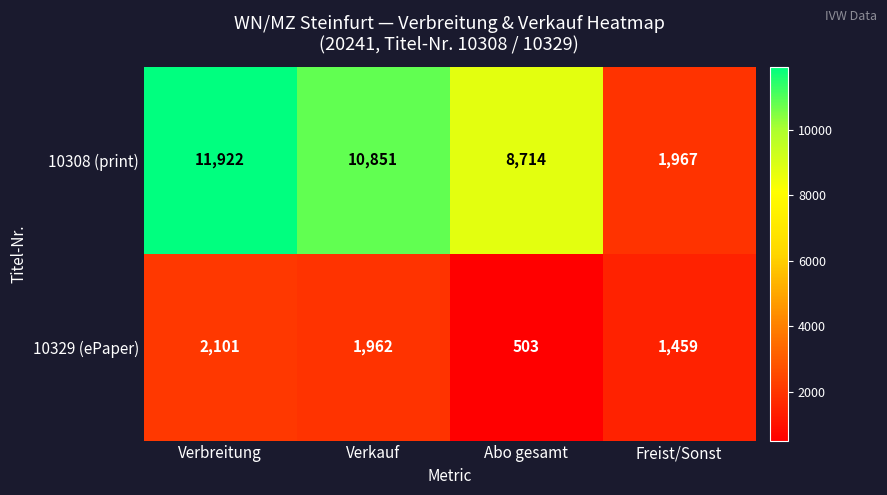

What is the smallest value displayed?

503